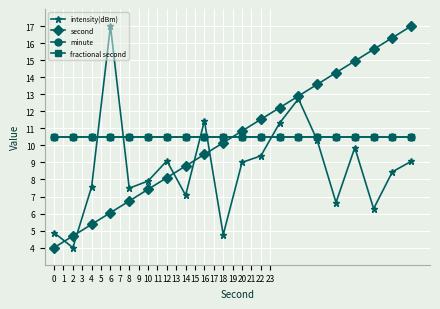

Is this an area chart (filled region under the line)?

No